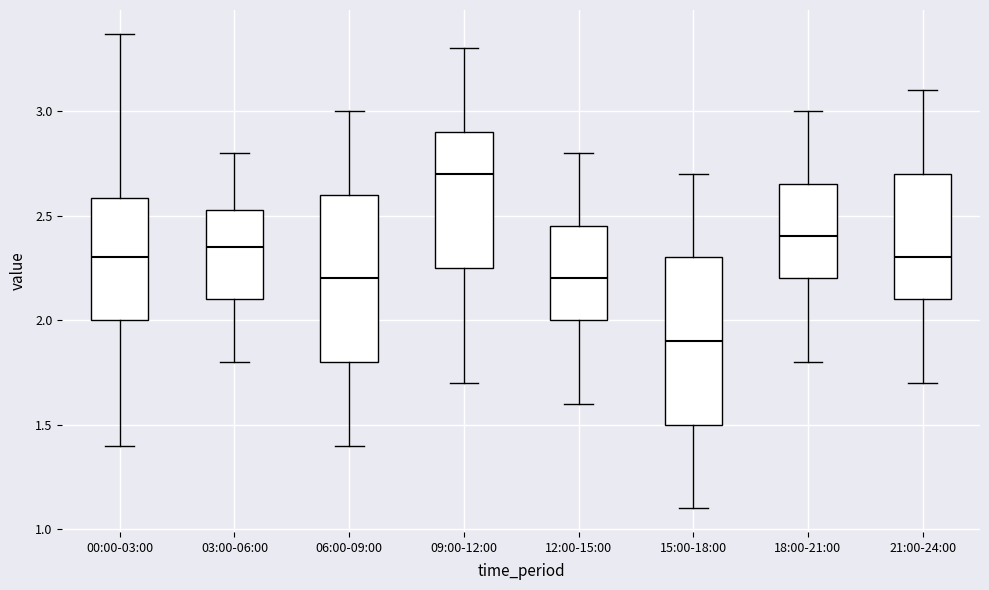

Where does the upper whisker of the box for 06:00-09:00 end on the y-axis? The values are not printed on the chart, so give them approximately, as read against the axis.

3.00